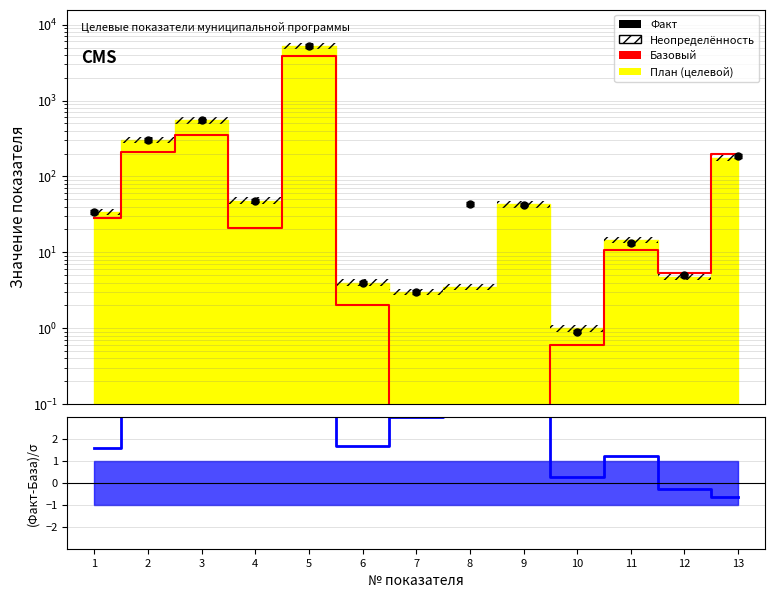

Between 2 and 9, which is larger?

2